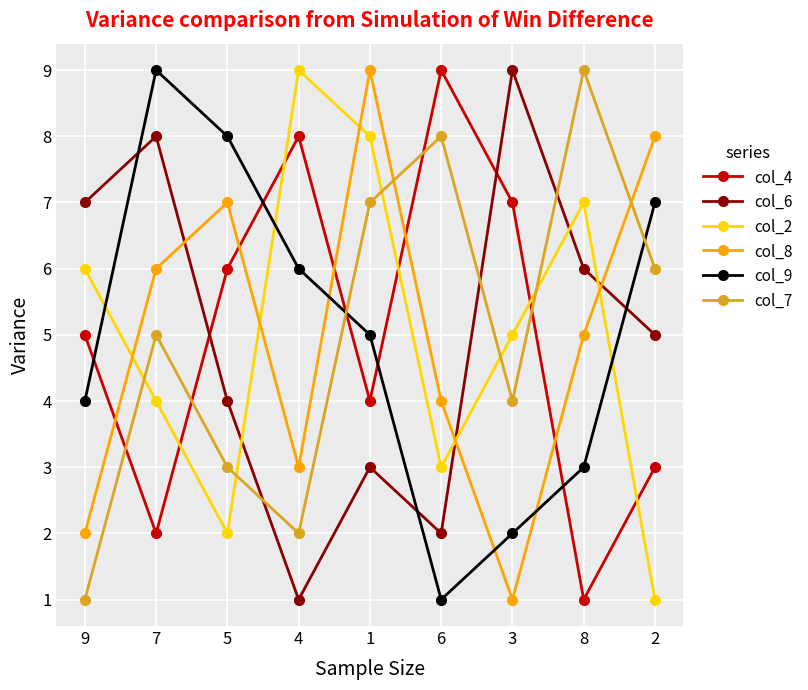

What is the value of the col_7 point at the 8th from the left?

9